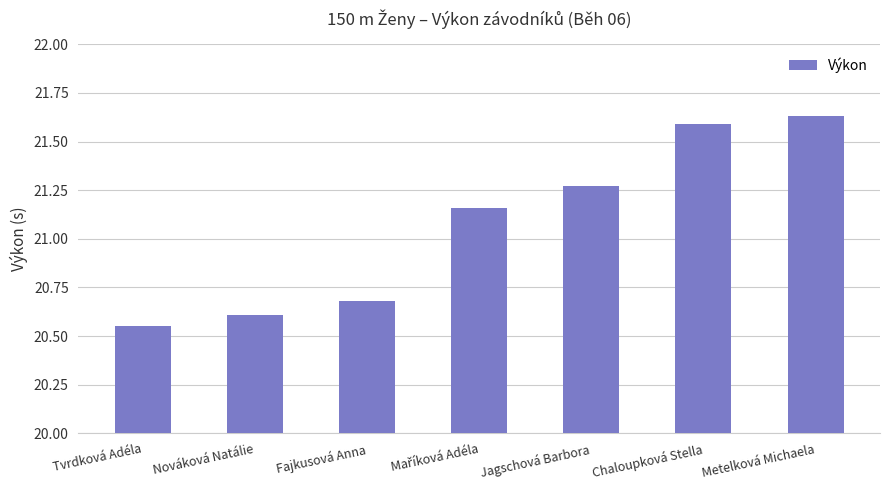

The value at Tvrdková Adéla is 20.6. True or false?

True